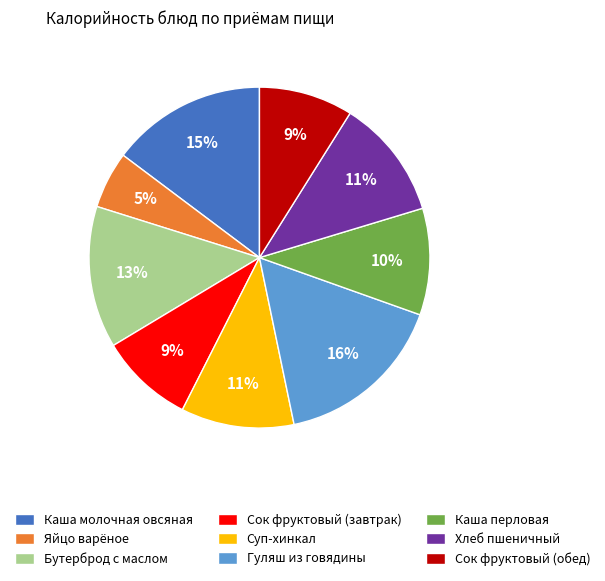

To the nearest percent, what is the difference between the Яйцо варёное and Сок фруктовый (обед) slice percentages?

4%